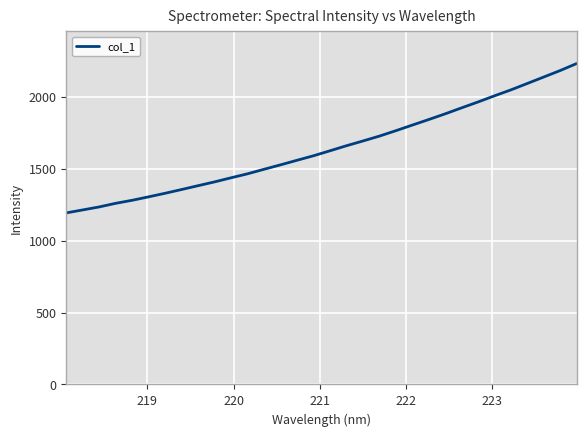

What is the lowest value of the col_1 series?

1192.4